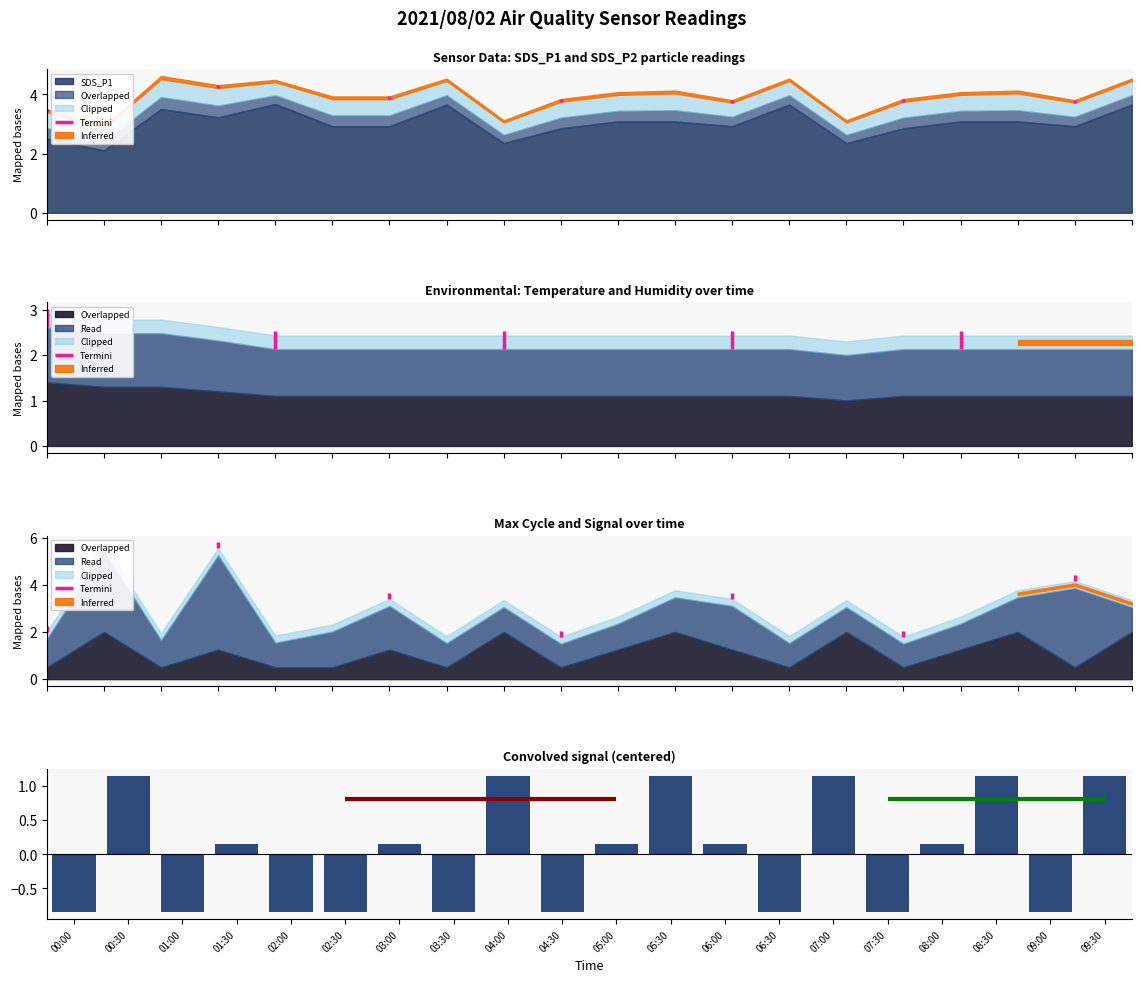

What is the greatest value displayed?

1.1